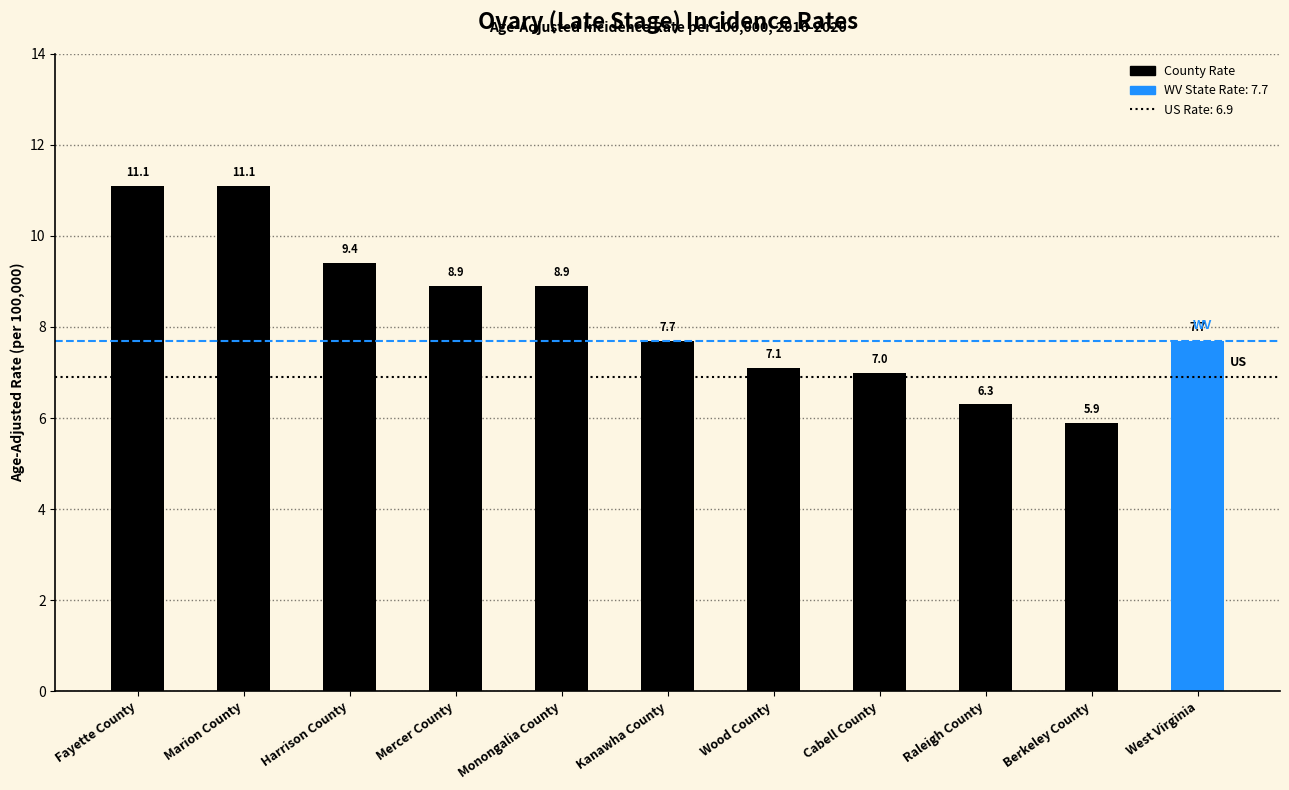

Which has a higher value, Wood County or Berkeley County?

Wood County